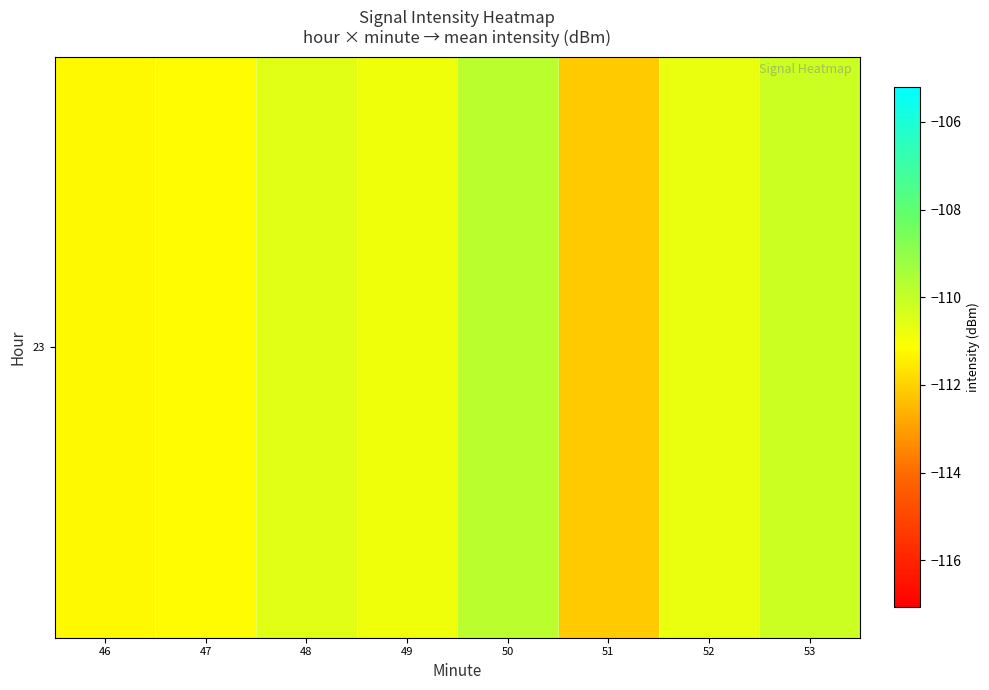

The value at 46 is -111.2. True or false?

True